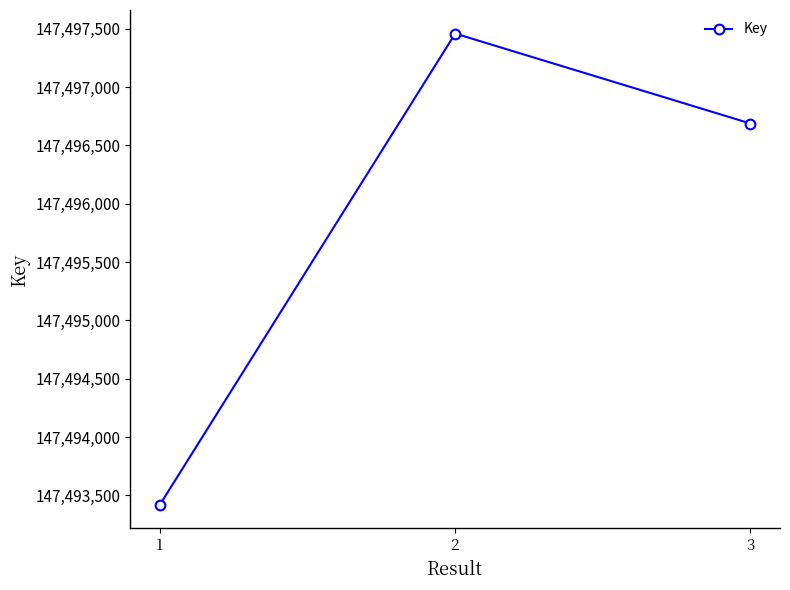

What is the sum of all values?

442487568